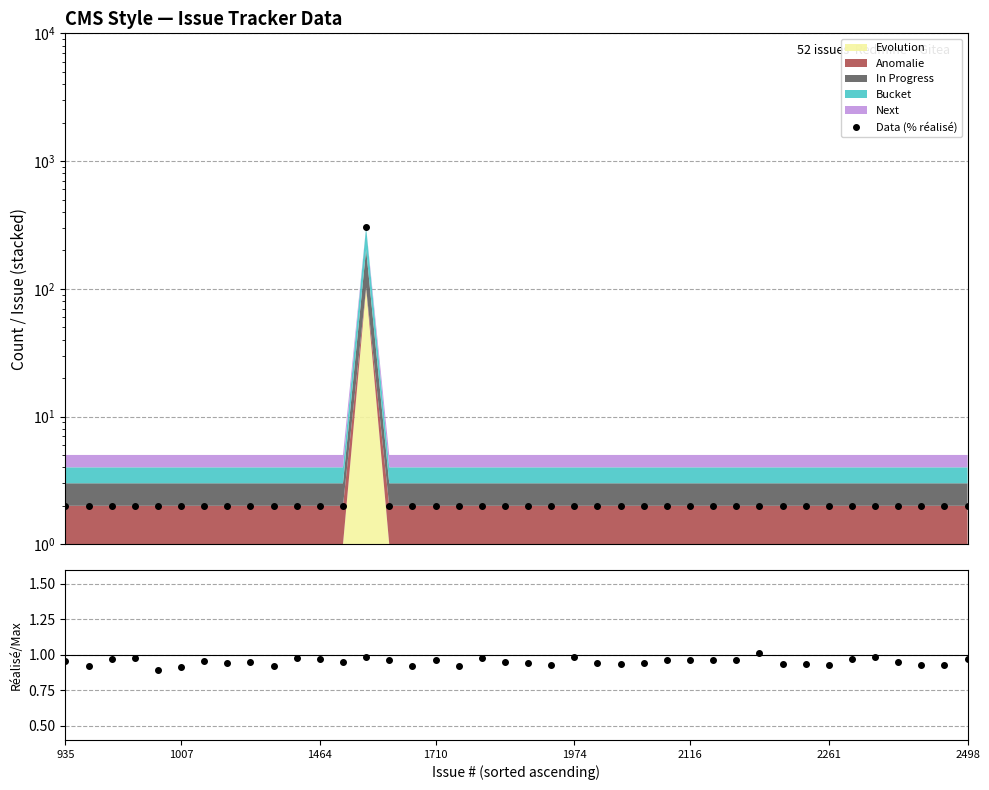

True or false: Data (% réalisé) and % réalisé / max intersect in this chart.

False